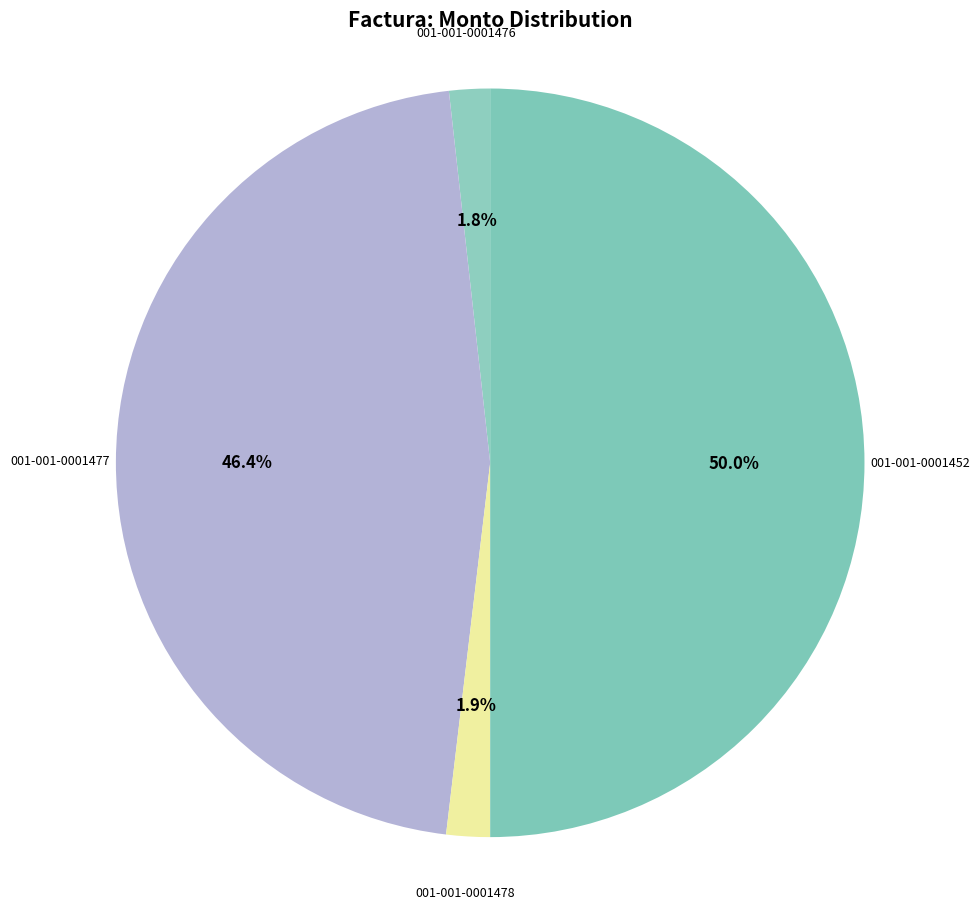

Rank the categories by value from lowest to highest.

001-001-0001476, 001-001-0001478, 001-001-0001477, 001-001-0001452